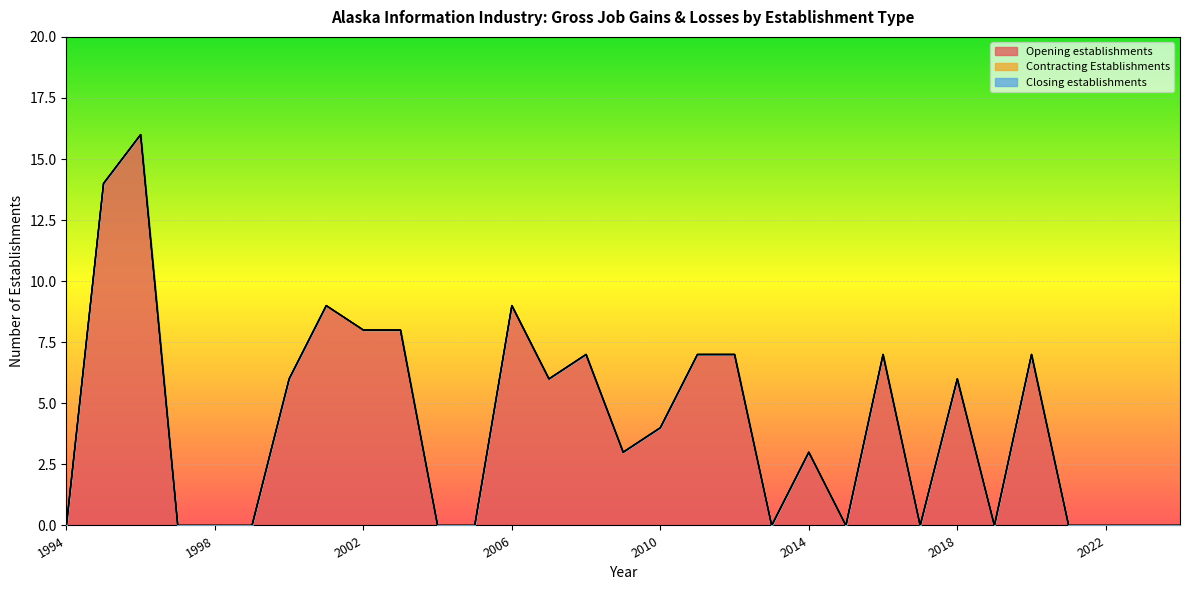

True or false: Contracting Establishments and Closing establishments intersect in this chart.

False